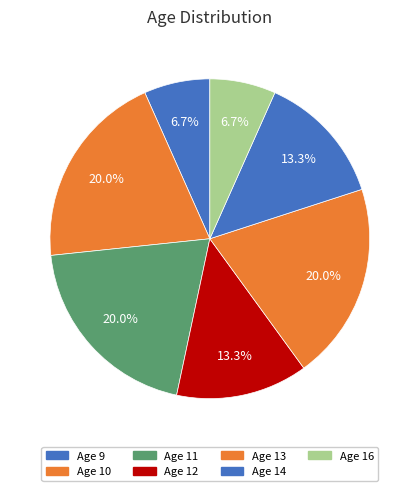

How many slices are in this pie chart?

7